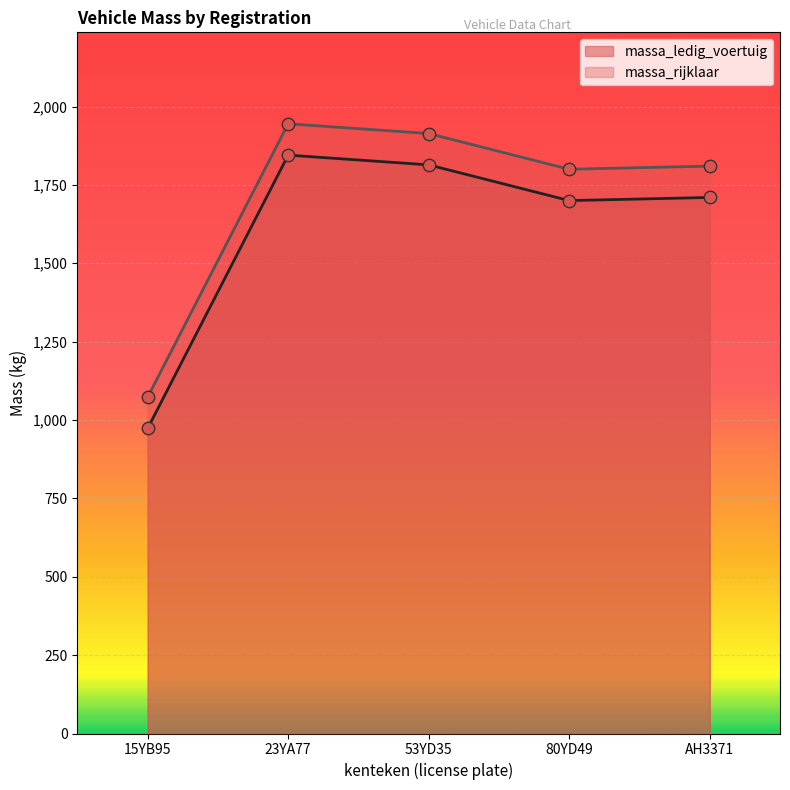

Which series reaches the maximum Y coordinate?

massa_rijklaar